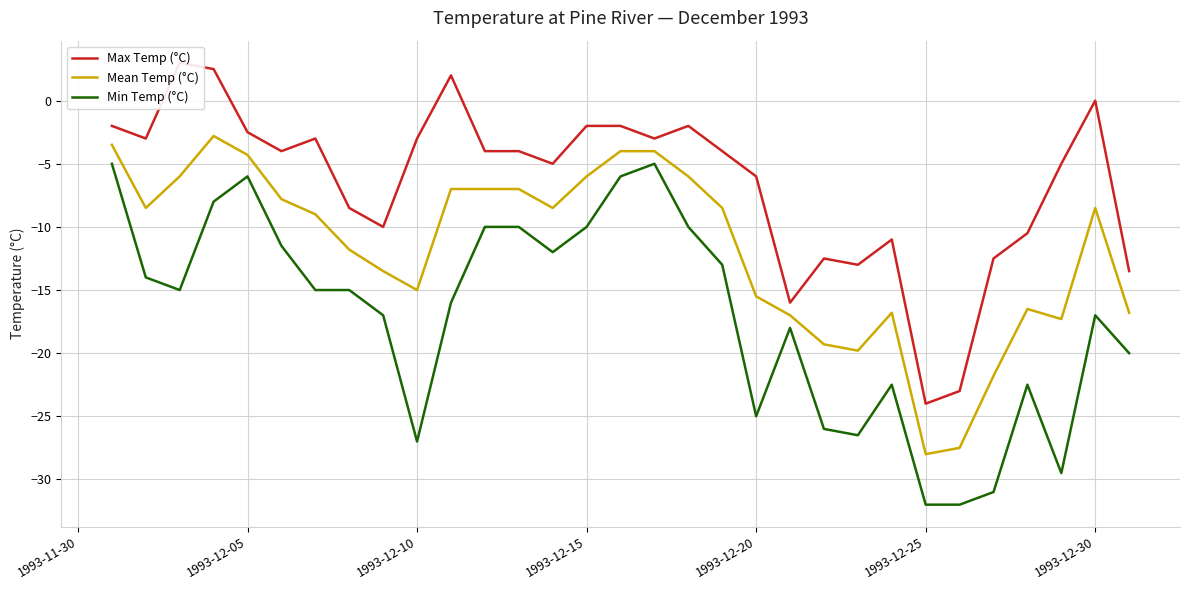

True or false: Min Temp (°C) and Mean Temp (°C) intersect in this chart.

False